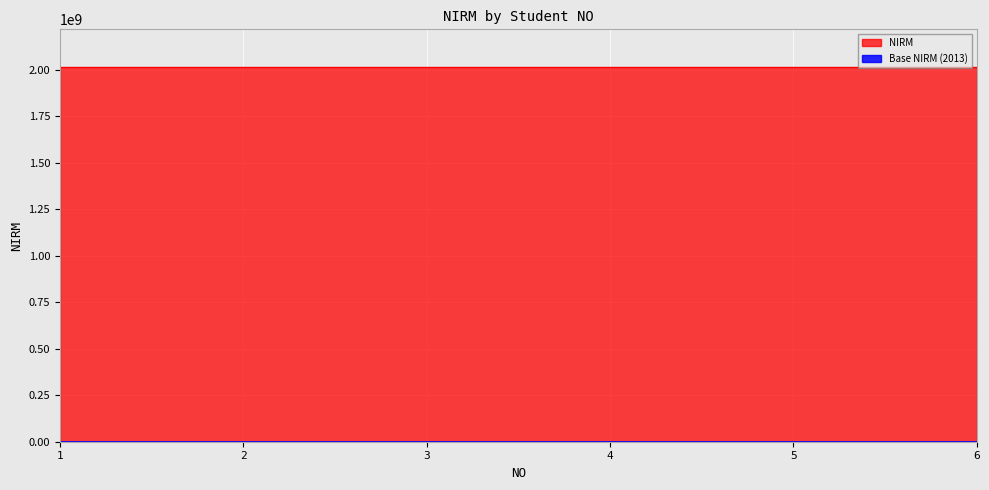

What is the difference between the maximum and minimum values?

2015028067